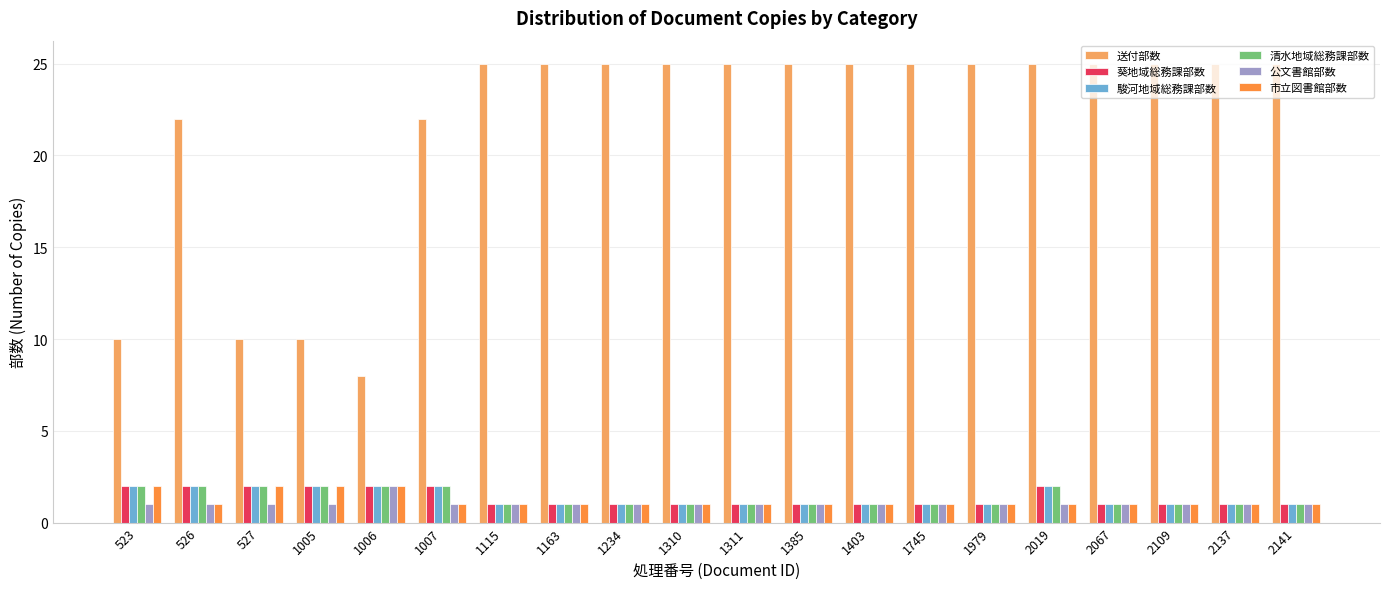

What is the spread (max minus min) of values at 2067?

24